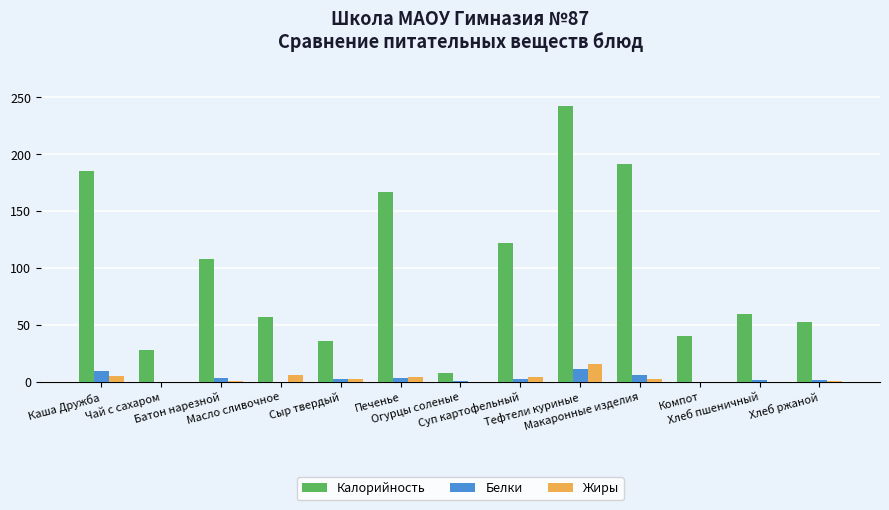

What is the maximum value for Белки?

11.6